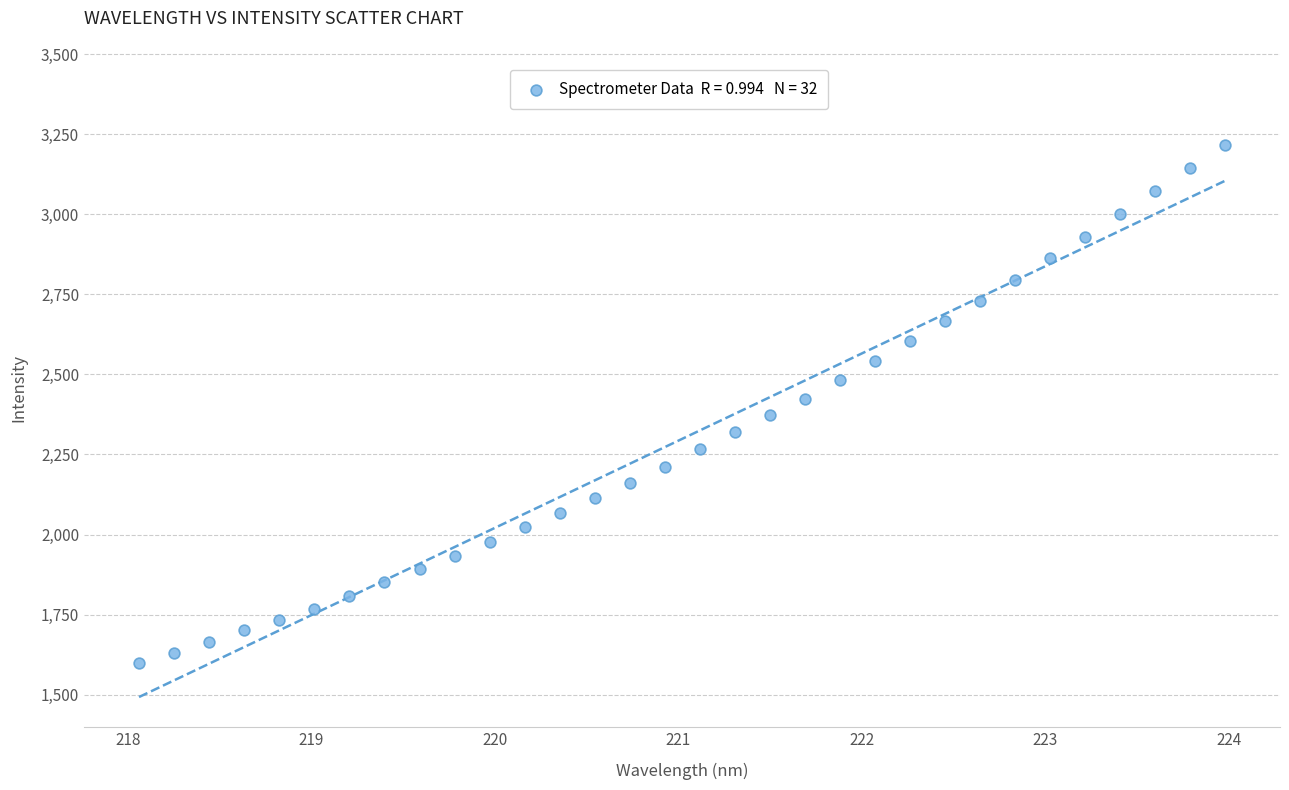

What is the range of X values (max minus min)?

5.9